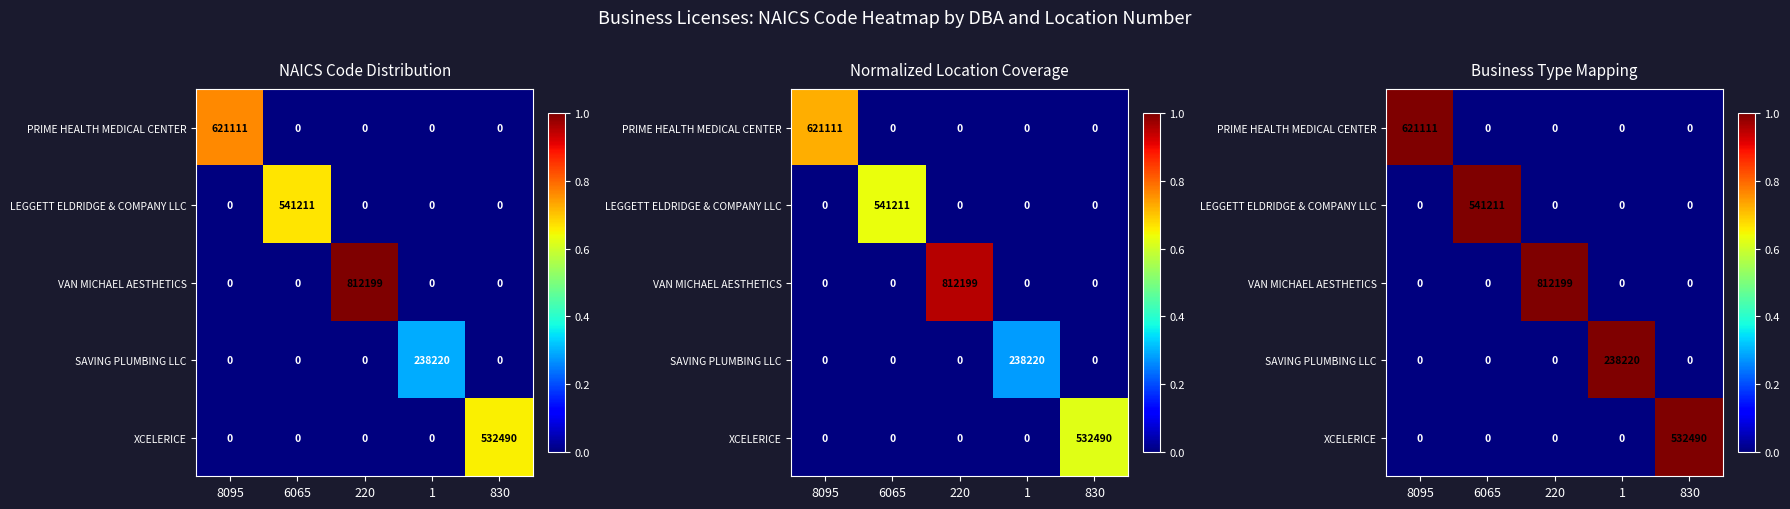

Which has a higher value, 8095 or 1?

8095